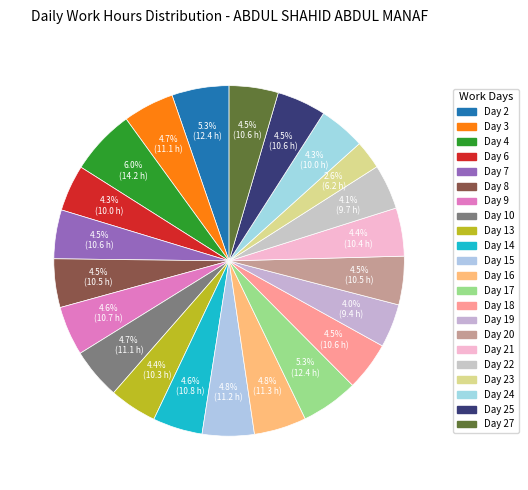

What is the largest slice in the pie chart?

Day 4